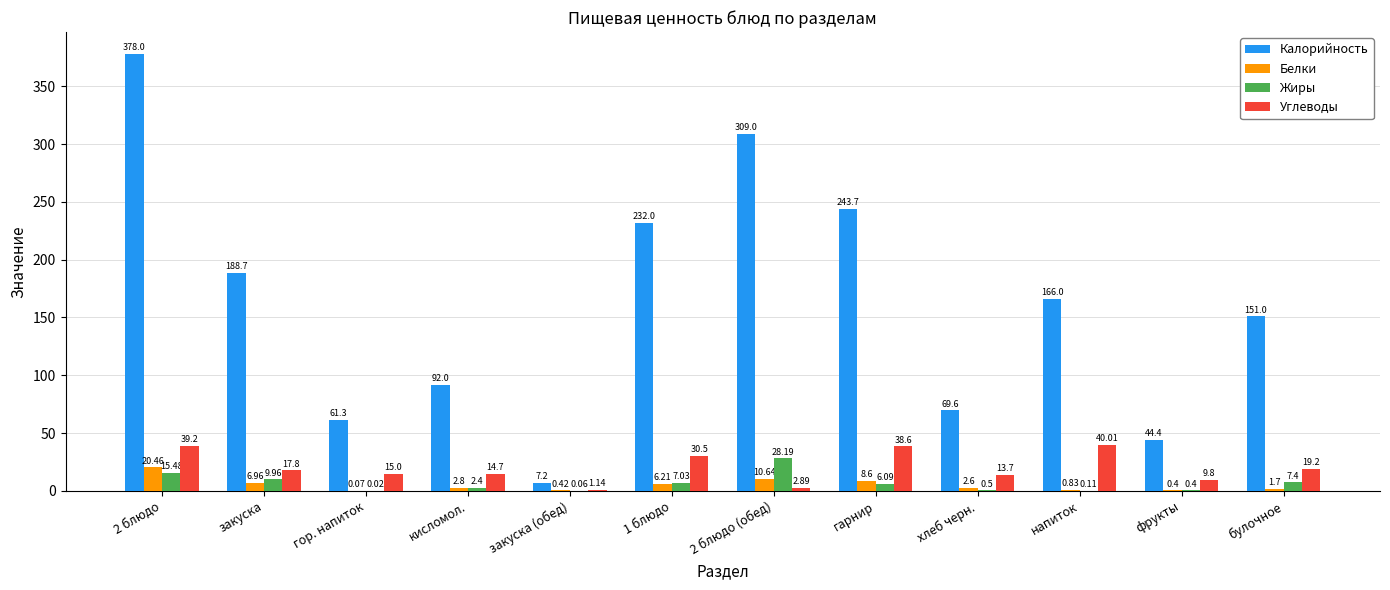

What are all the series names shown in the legend?

Калорийность, Белки, Жиры, Углеводы